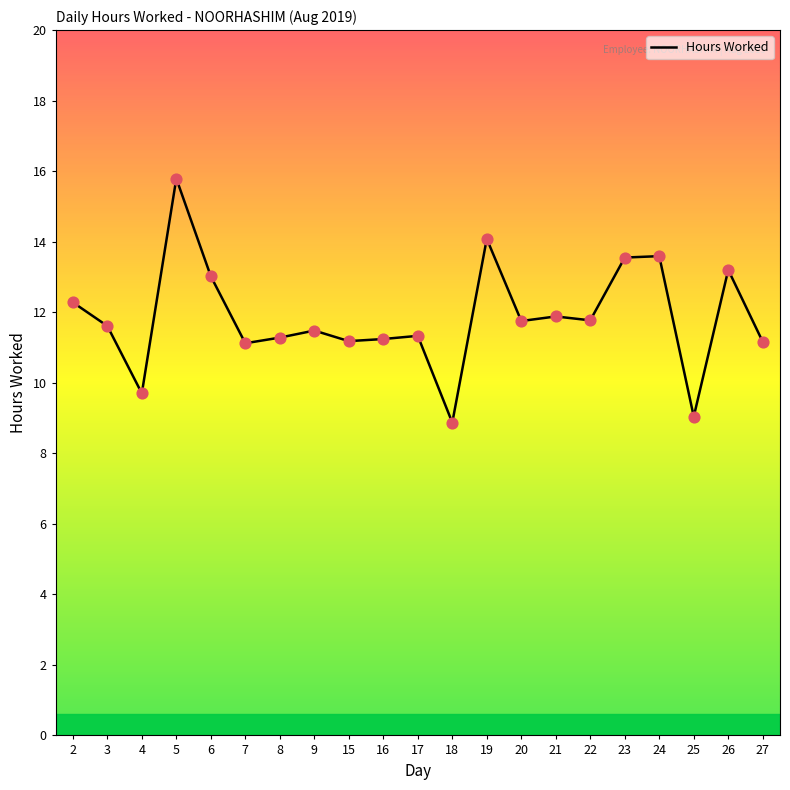

What is the change in value from 4 to 24?

+3.9